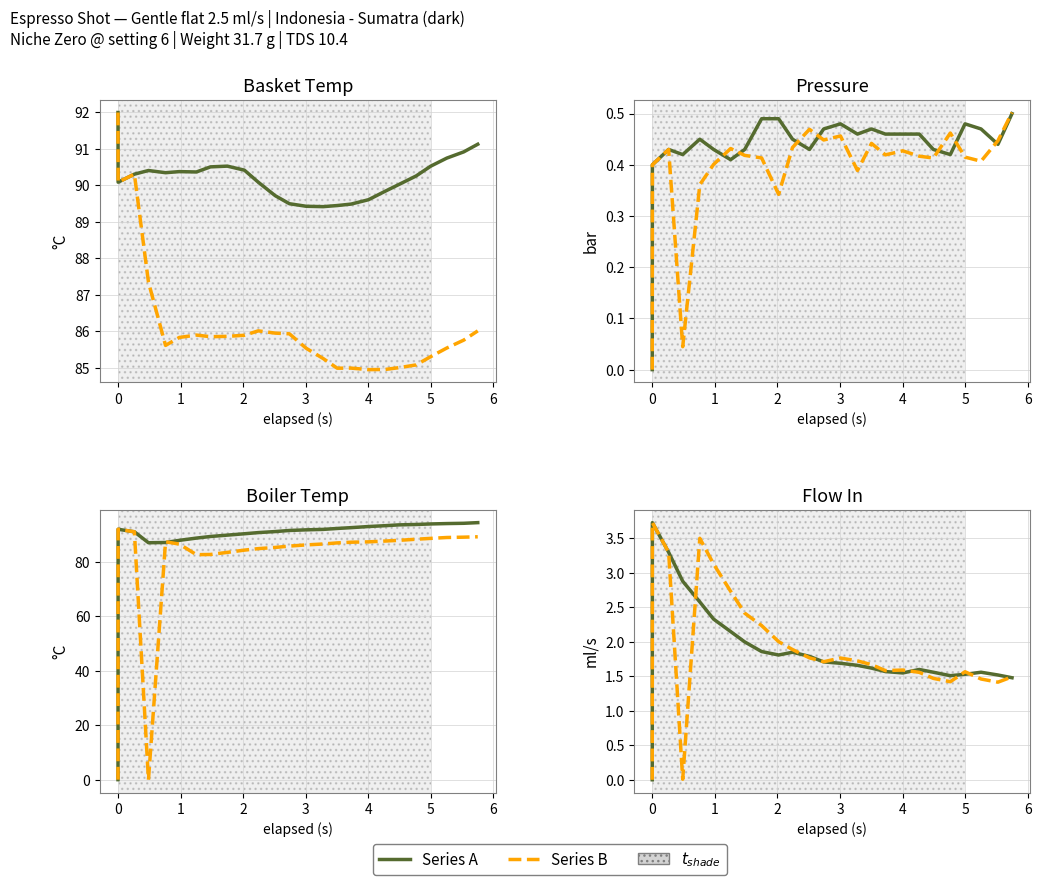

At how many categories does at least one series exceed 3?

4